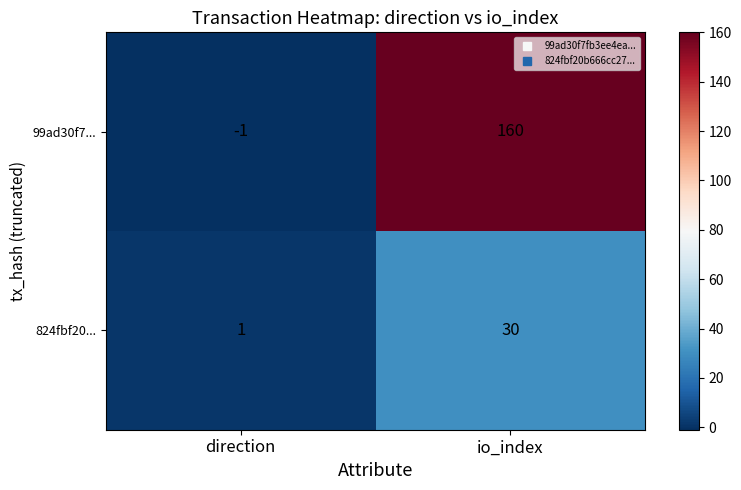

The value of 99ad30f7... at io_index is 160. True or false?

True